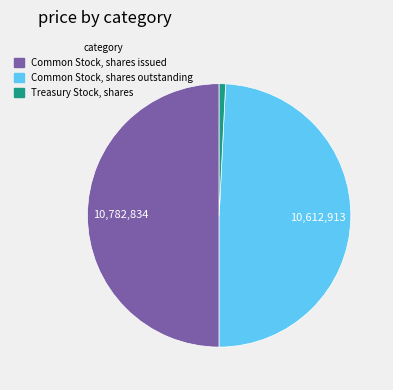

Do Common Stock, shares issued and Common Stock, shares outstanding together represent more than half of the pie?

Yes